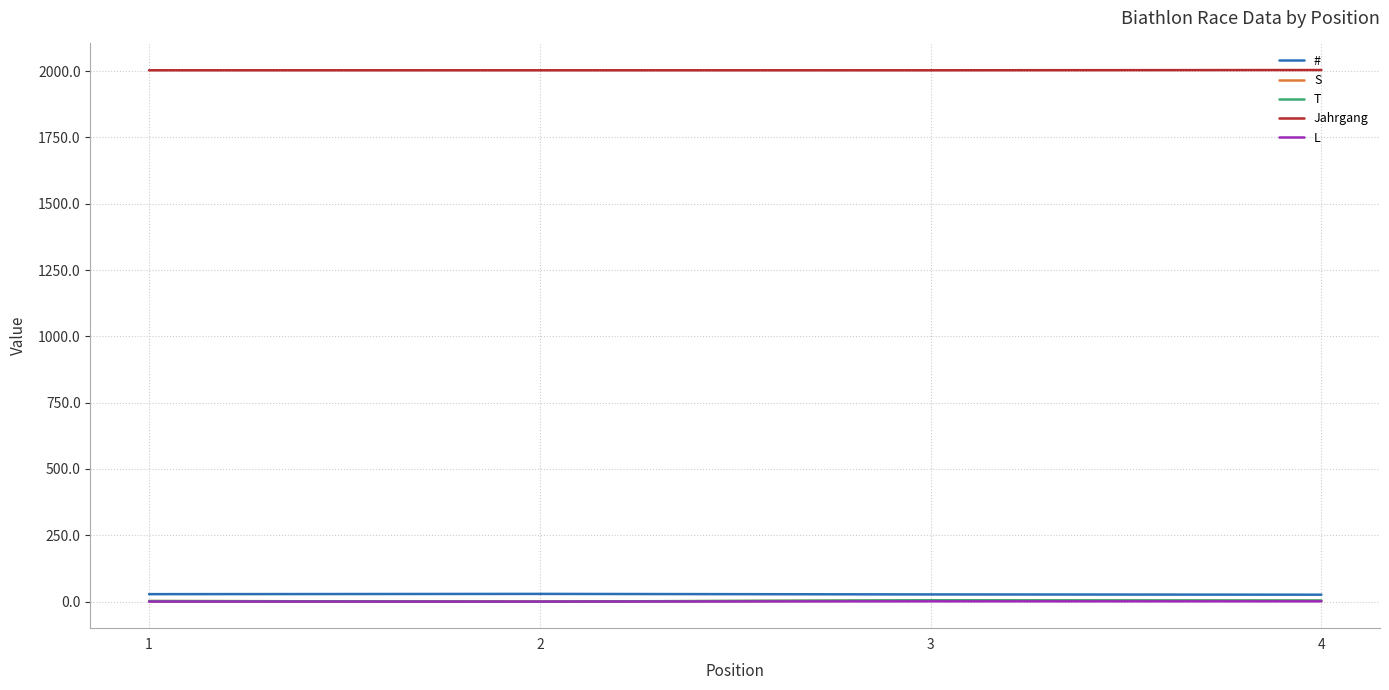

The T series shows 0 at 2. True or false?

True